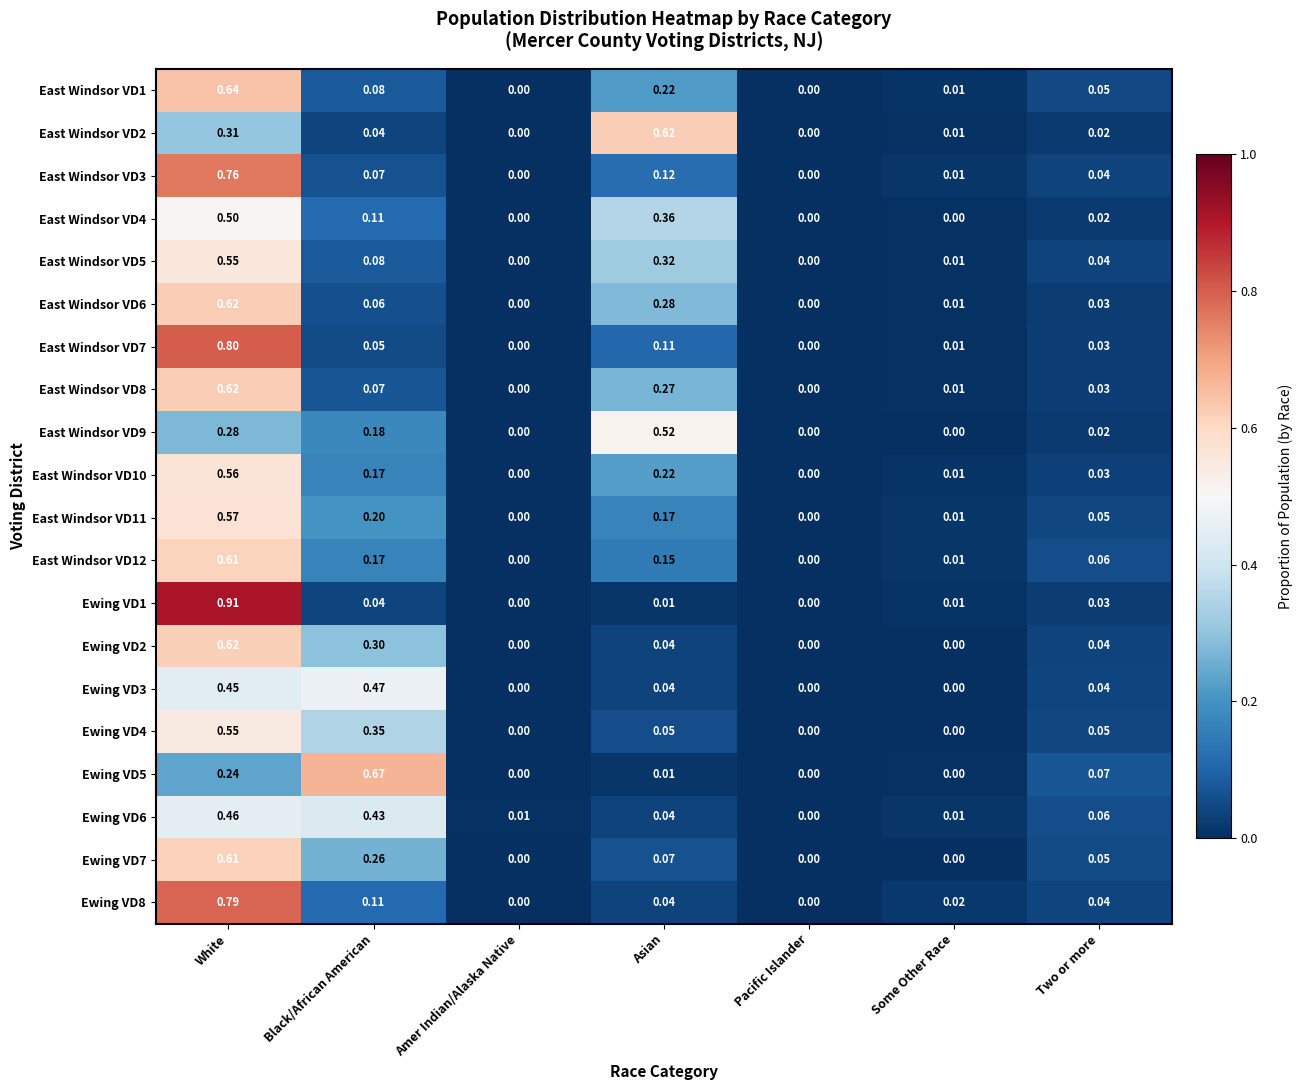

Which category has the lowest value in the Ewing VD6 series?

Pacific Islander